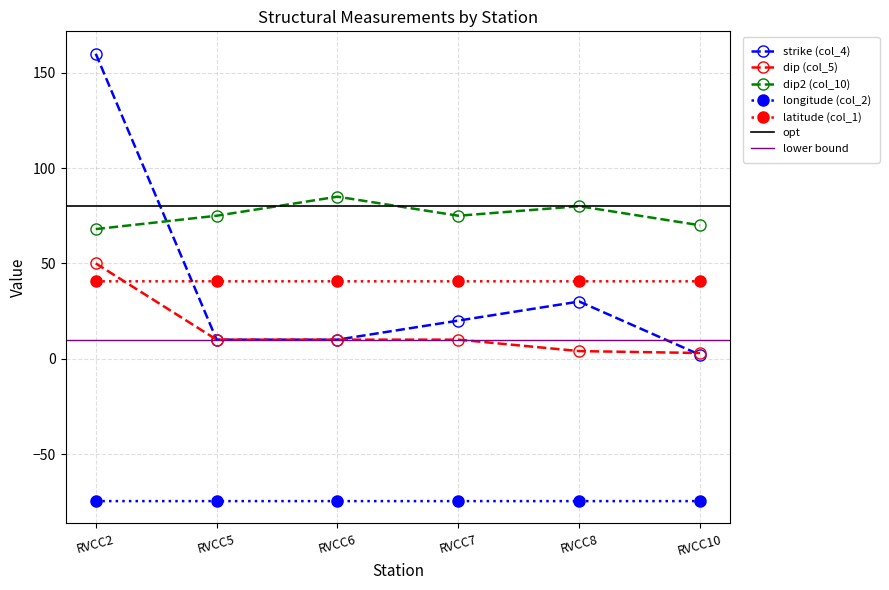

Which category has the highest value across all series?

RVCC2